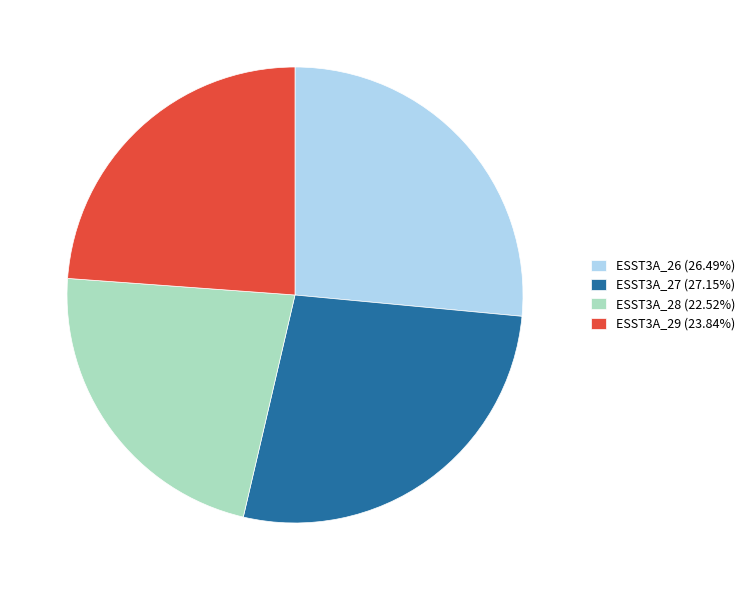

Between ESST3A_27 and ESST3A_28, which is larger?

ESST3A_27